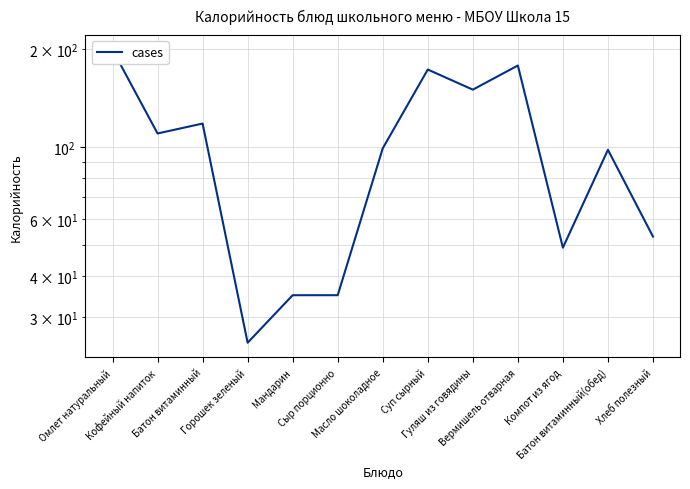

Reading left to right, list all the values displayed in this chart.

199	110	118	25	35	35	99	173	150	178	49	98	53